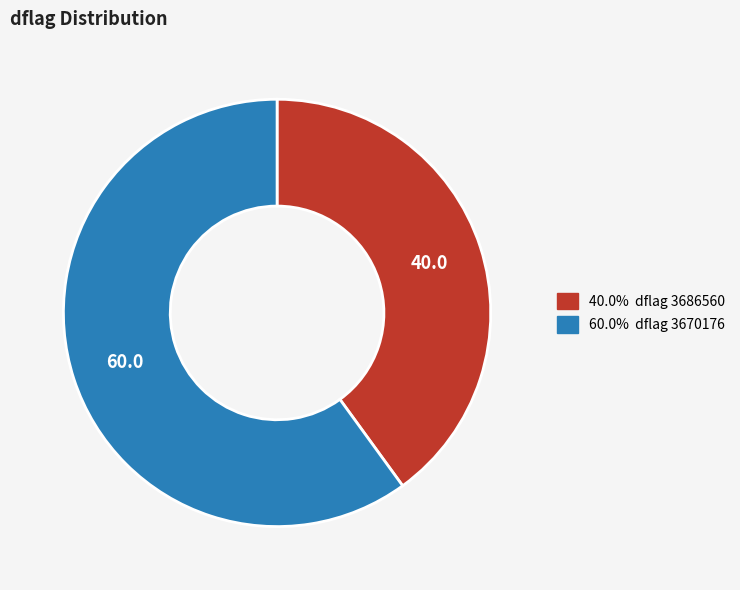

How many slices are in this pie chart?

2